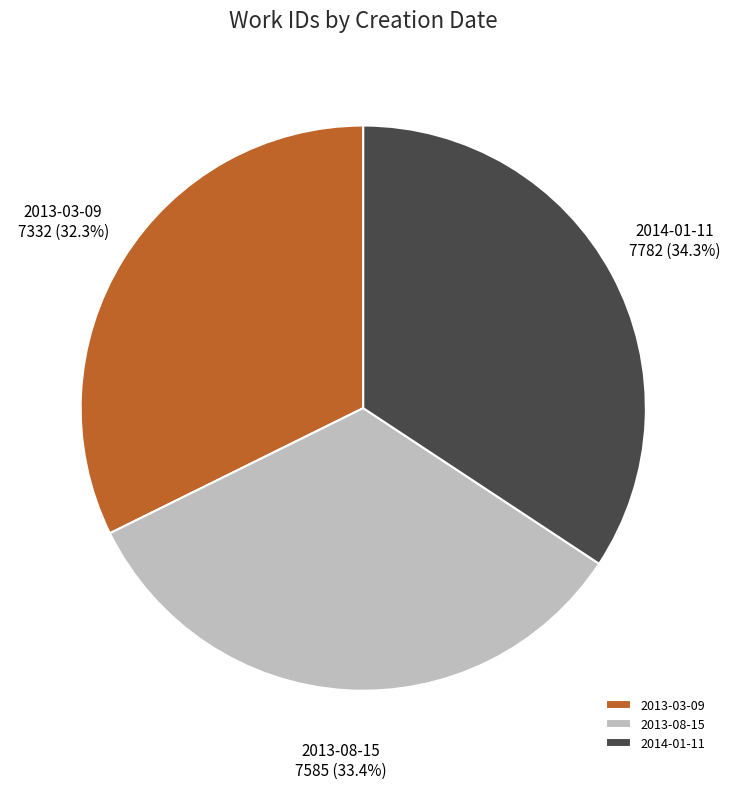

What portion of the pie excludes 2014-01-11?

65.7%